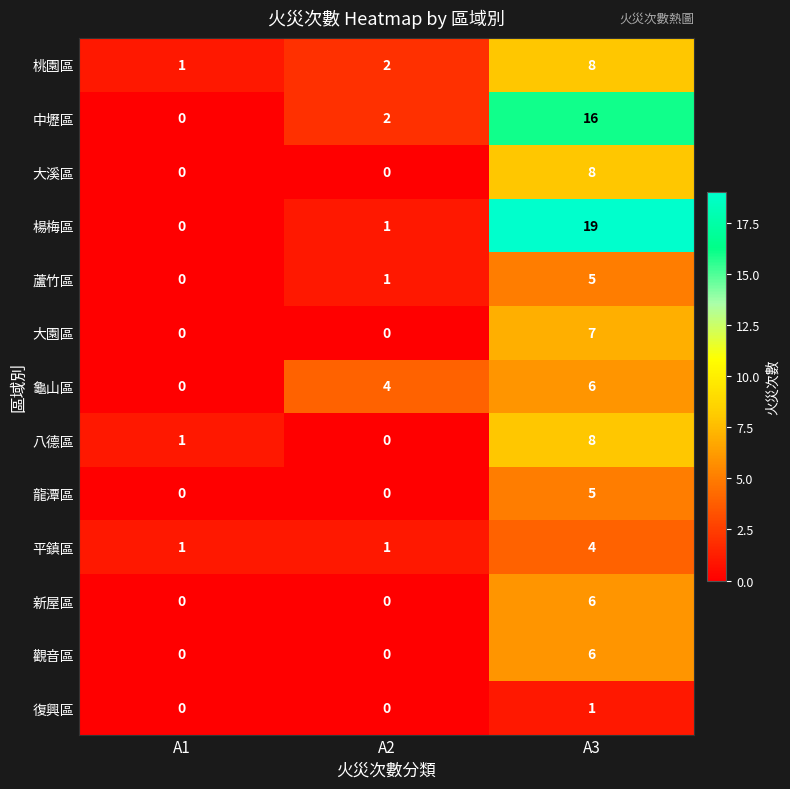

Which series has the widest spread of values?

楊梅區